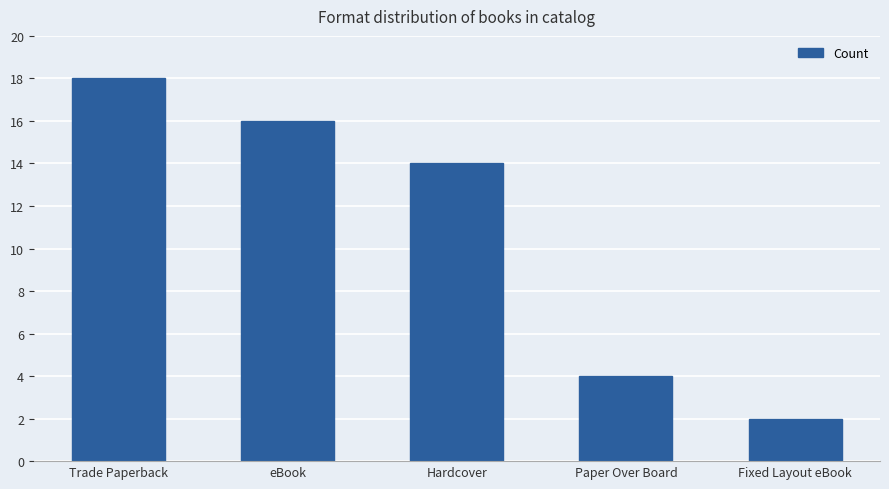

List the labels in order of value, largest first.

Trade Paperback, eBook, Hardcover, Paper Over Board, Fixed Layout eBook